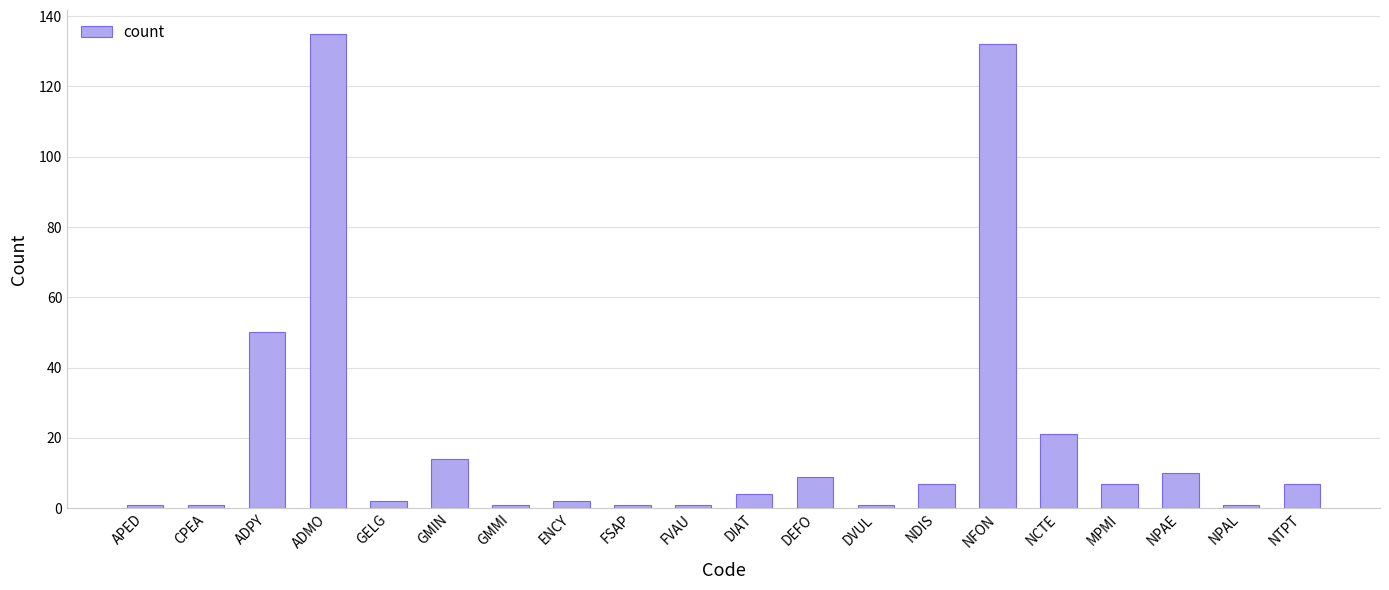

Between NTPT and GMMI, which is larger?

NTPT